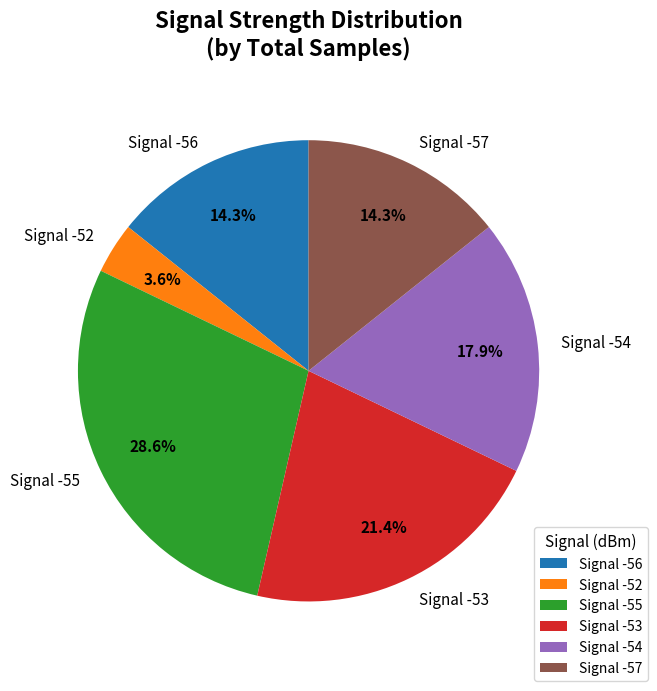

To the nearest percent, what percentage of the pie is Signal -56?

14%